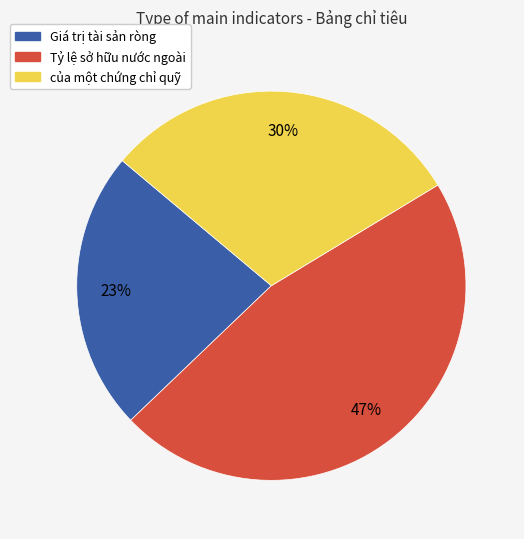

Is it true that Tỷ lệ sở hữu nước ngoài is 47% of the pie?

True